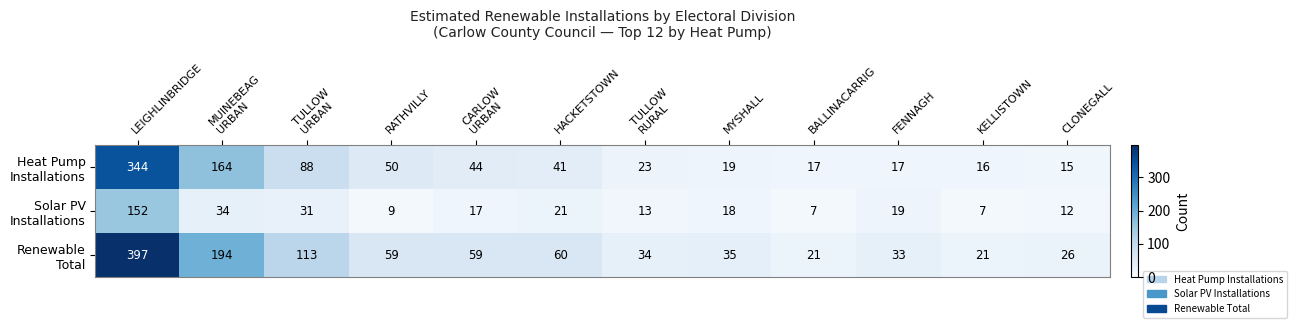

What is the spread (max minus min) of values at TULLOW
URBAN?

82